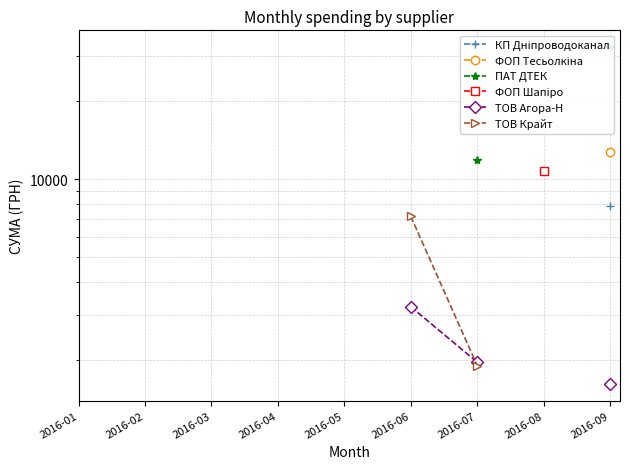

Does the chart display data point markers on the line(s)?

Yes